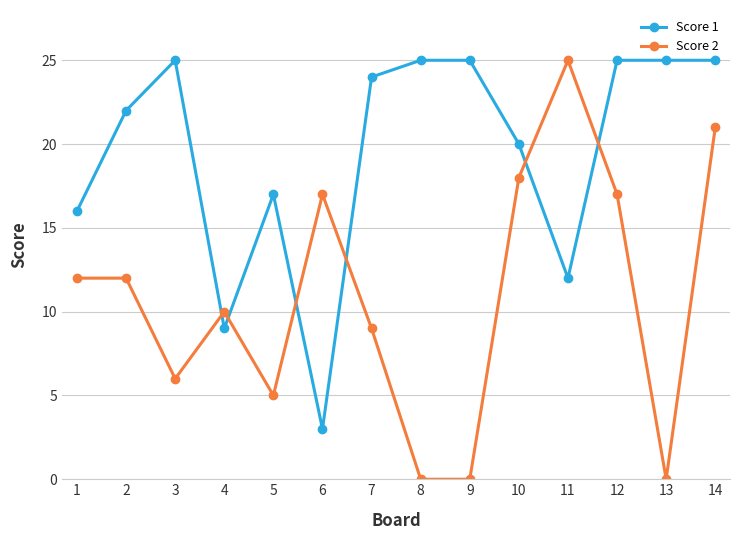

List the series in order of their overall mean, highest first.

Score 1, Score 2